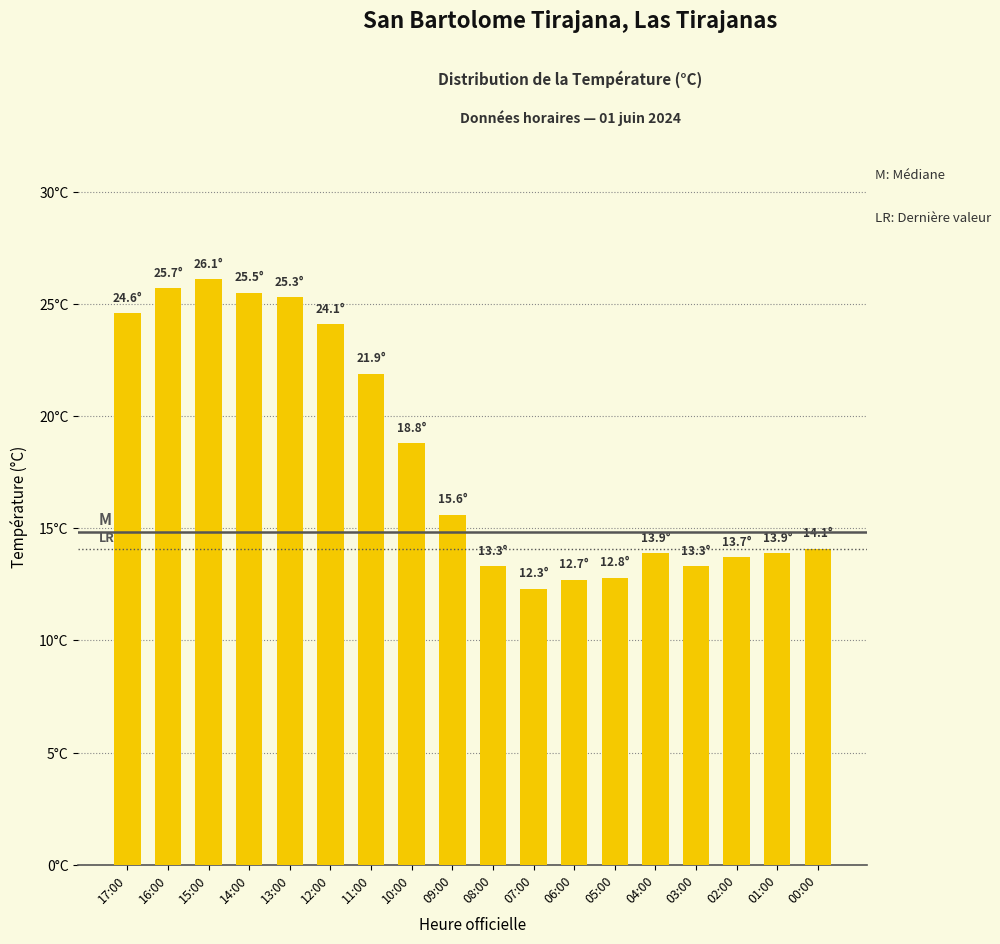

List the labels in order of value, smallest first.

07:00, 06:00, 05:00, 08:00, 03:00, 02:00, 04:00, 01:00, 00:00, 09:00, 10:00, 11:00, 12:00, 17:00, 13:00, 14:00, 16:00, 15:00